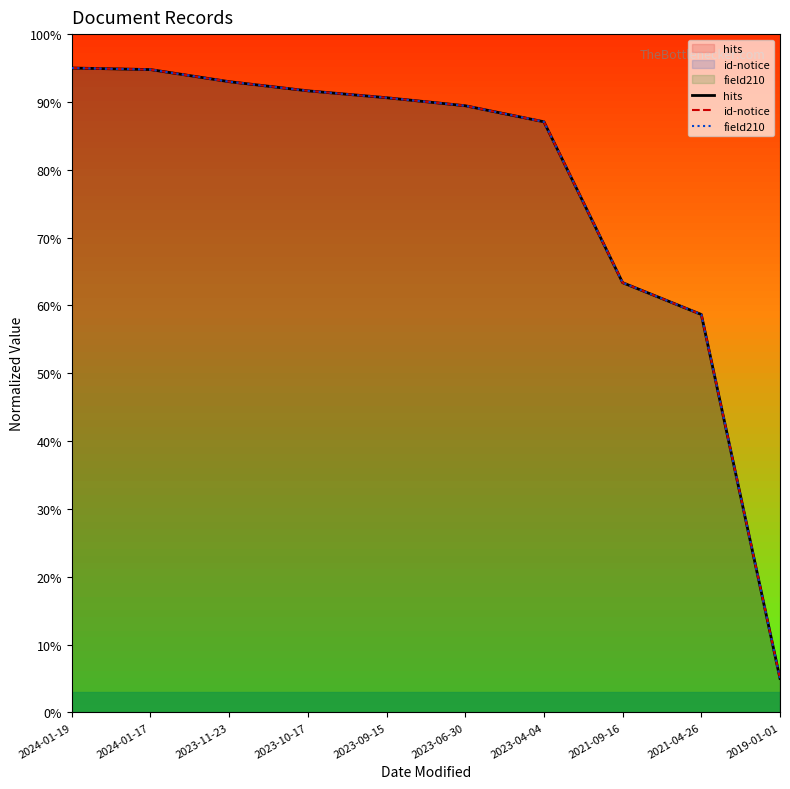

What value does the hits series have at 2024-01-19?

95.0